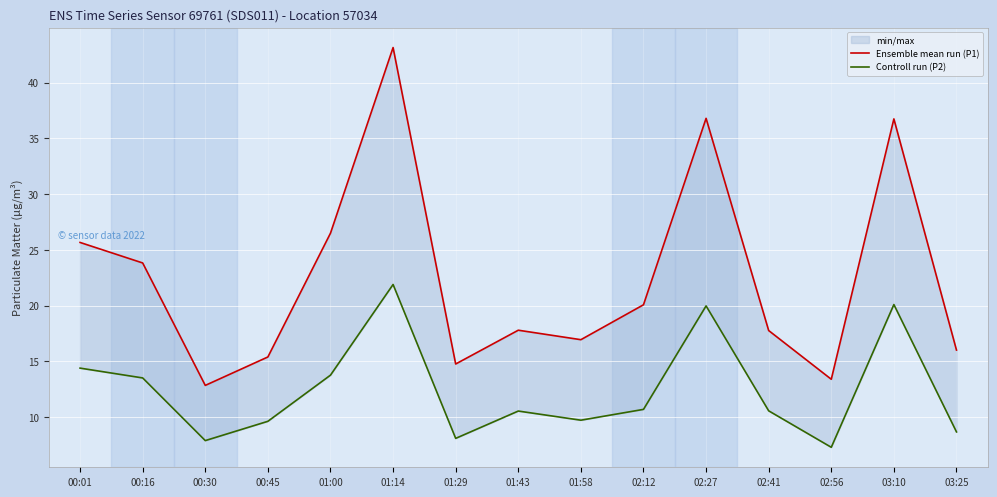

Does the chart display data point markers on the line(s)?

No